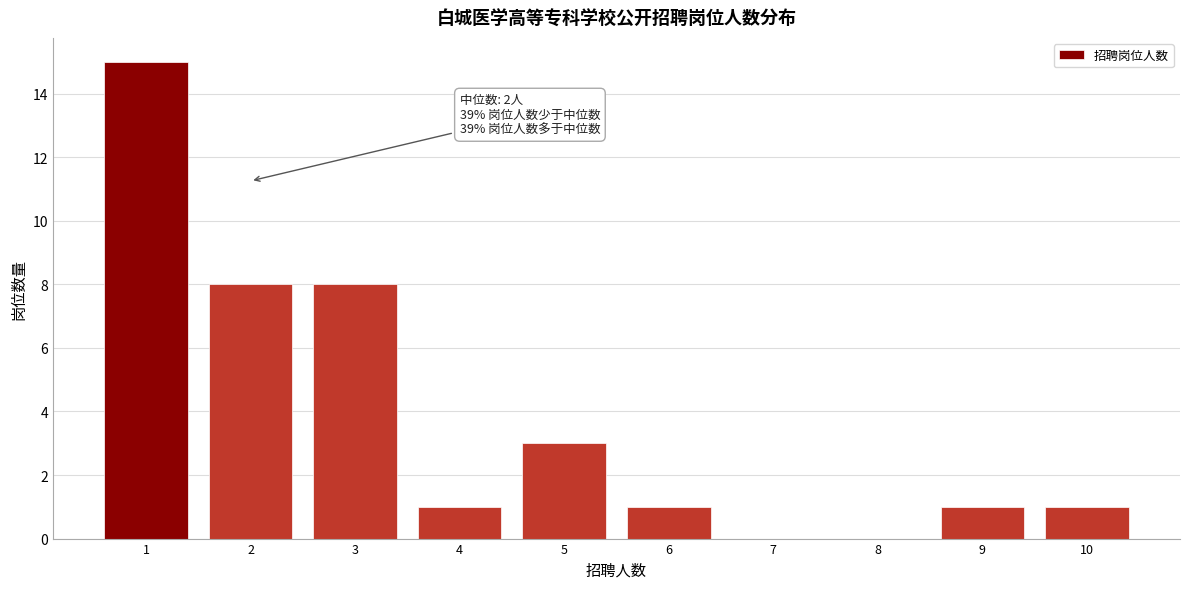

Over which range of the x-axis is the bar tallest?

0.5 to 1.5